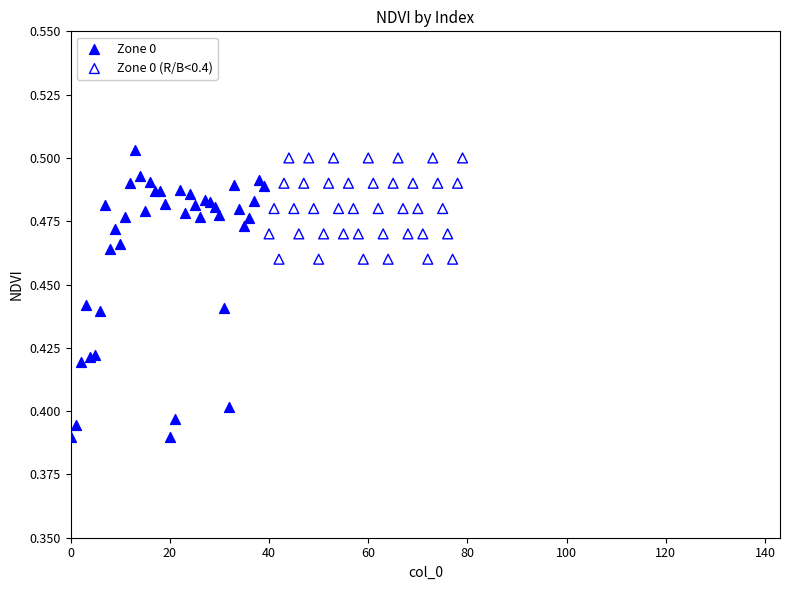

Which series has the widest spread of Y values?

Zone 0